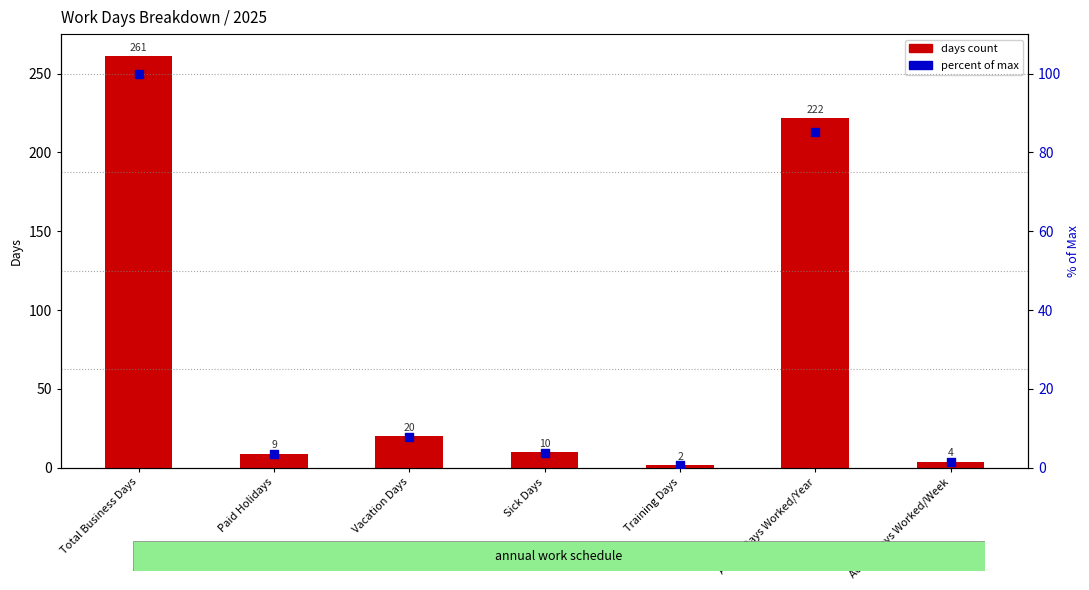

Which series has the largest Y range (max minus min)?

days count